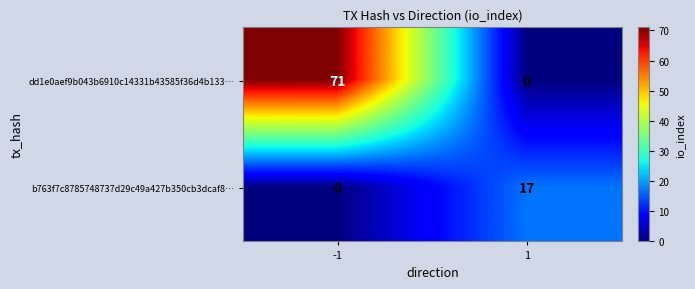

What is the approximate value of b763f7c8785748737d29c49a427b350cb3dcaf8… at 1, to the nearest 10?

20